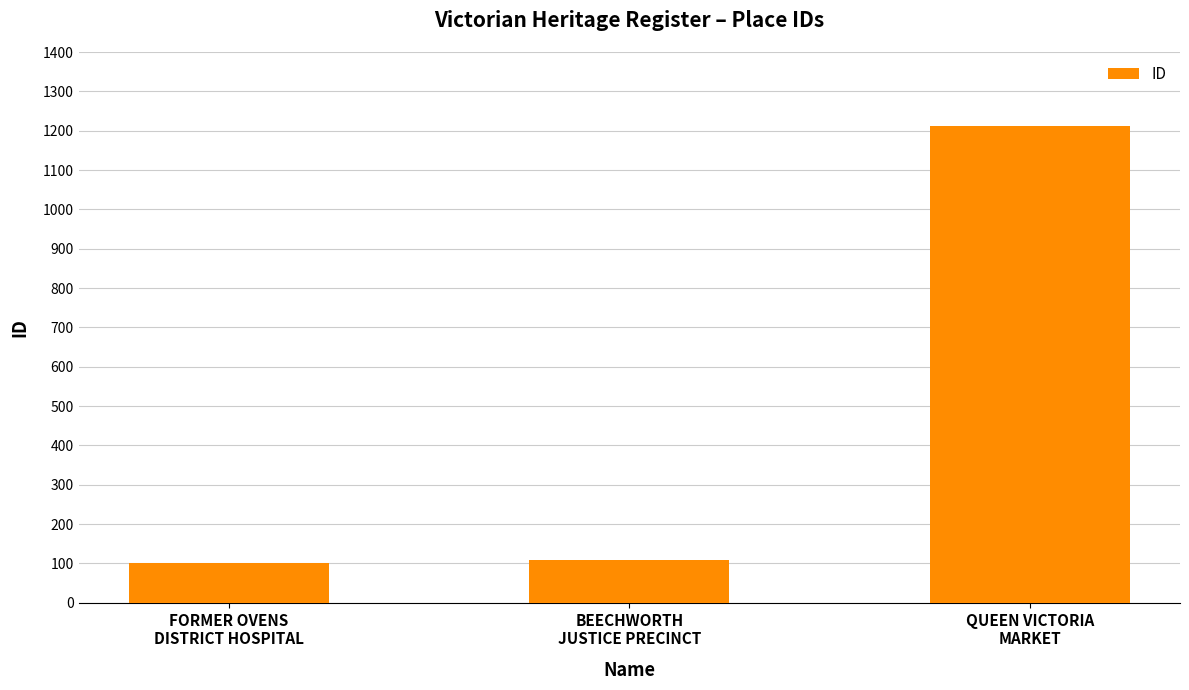

The value at QUEEN VICTORIA
MARKET is 1211. True or false?

True